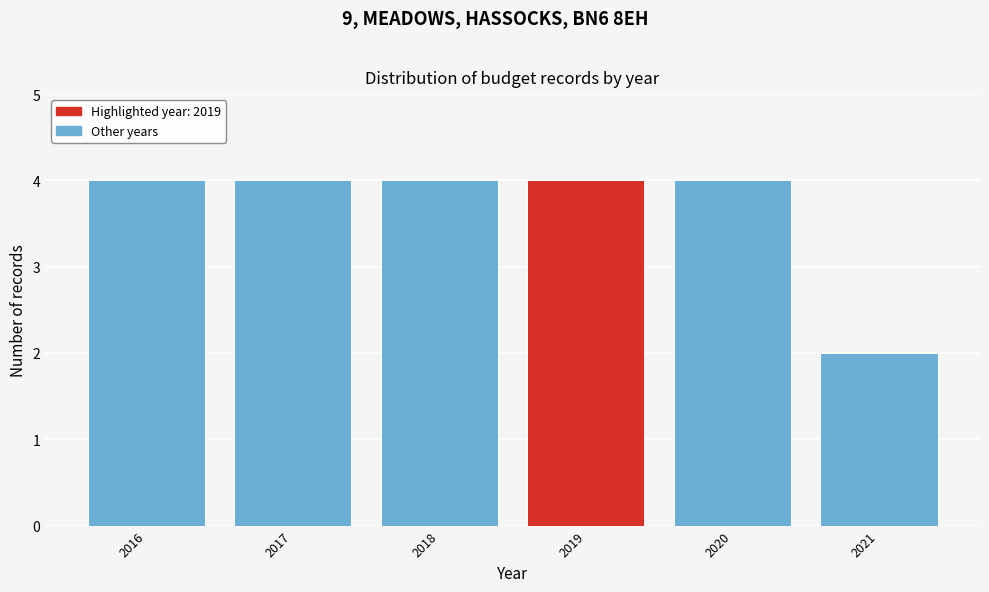

Reading left to right, list all the values displayed in this chart.

2016=4	2017=4	2018=4	2019=4	2020=4	2021=2